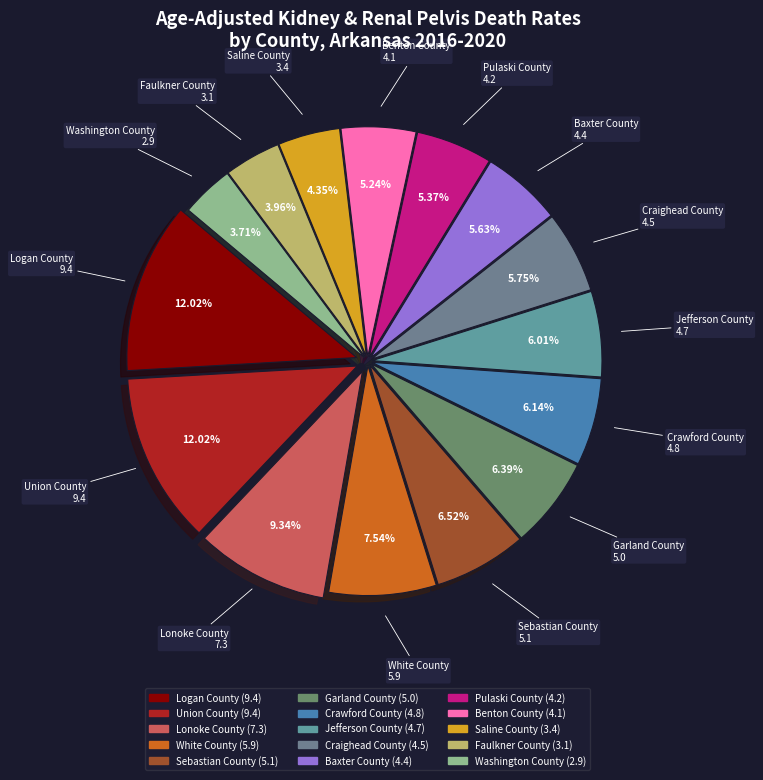

How many slices are in this pie chart?

15